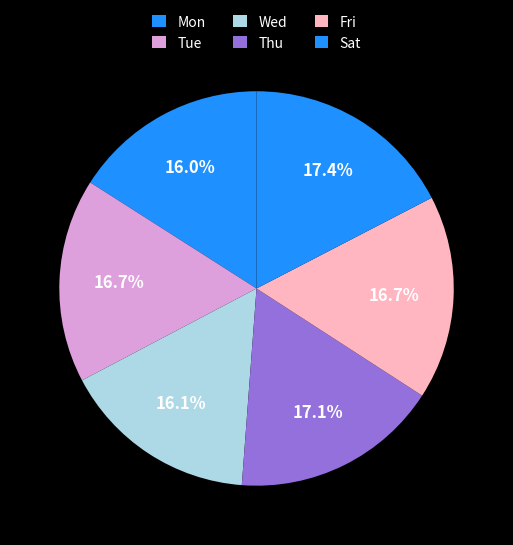

To the nearest percent, what is the combined percentage of Wed and Mon?

32%